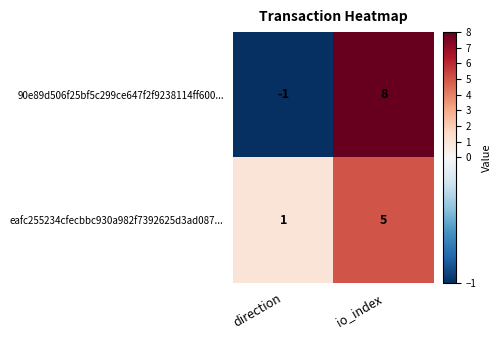

The 90e89d506f25bf5c299ce647f2f9238114ff600... series shows 14 at io_index. True or false?

False